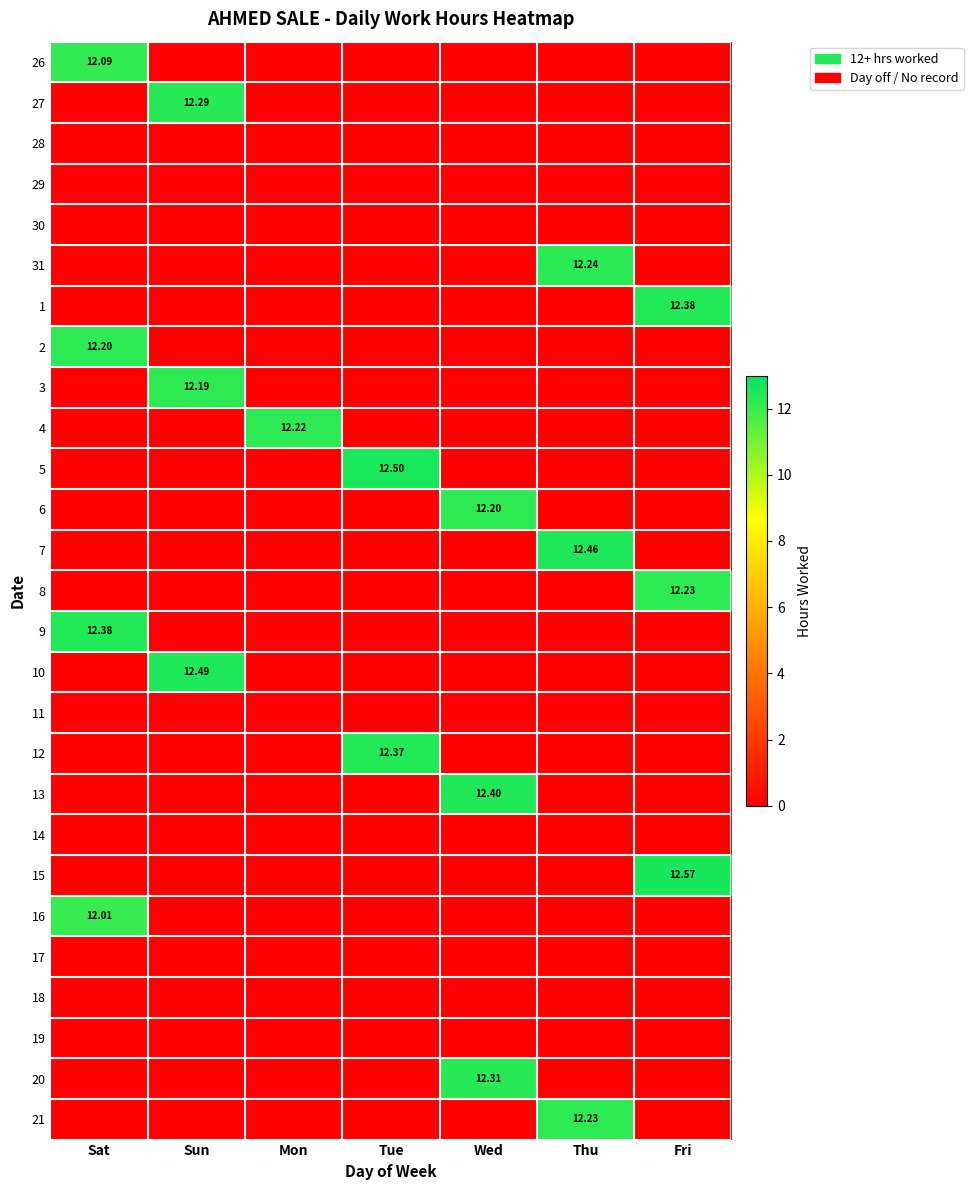

At how many categories does at least one series exceed 10?

7